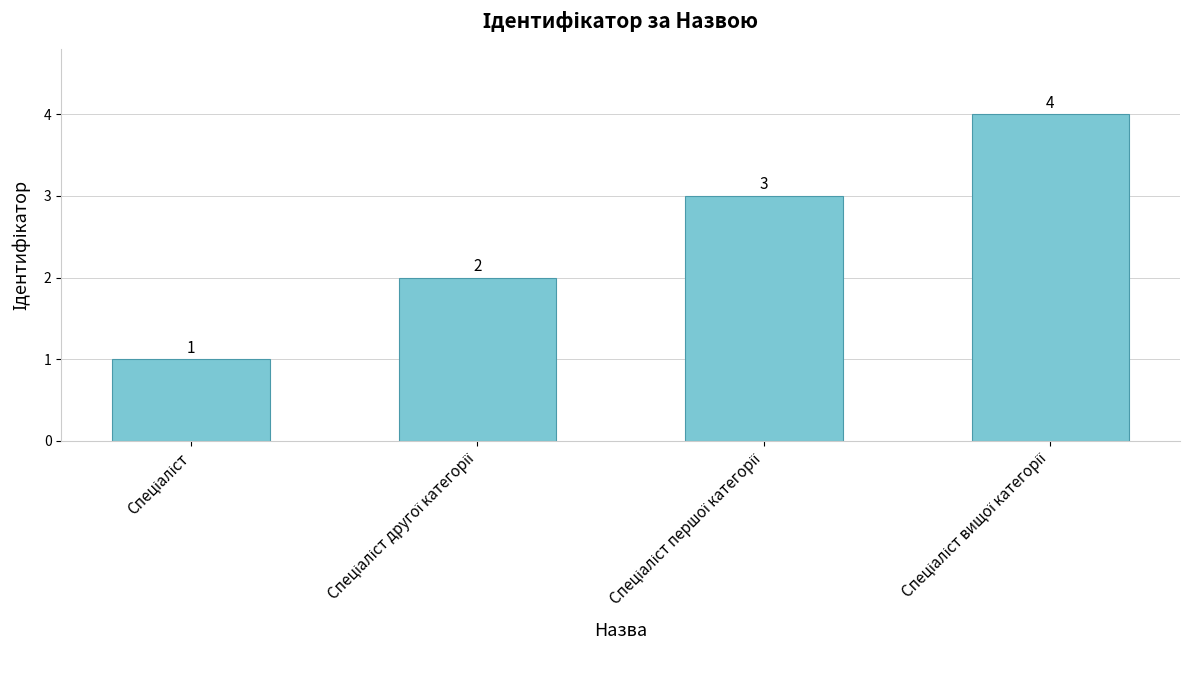

Does the chart contain stacked bars?

No